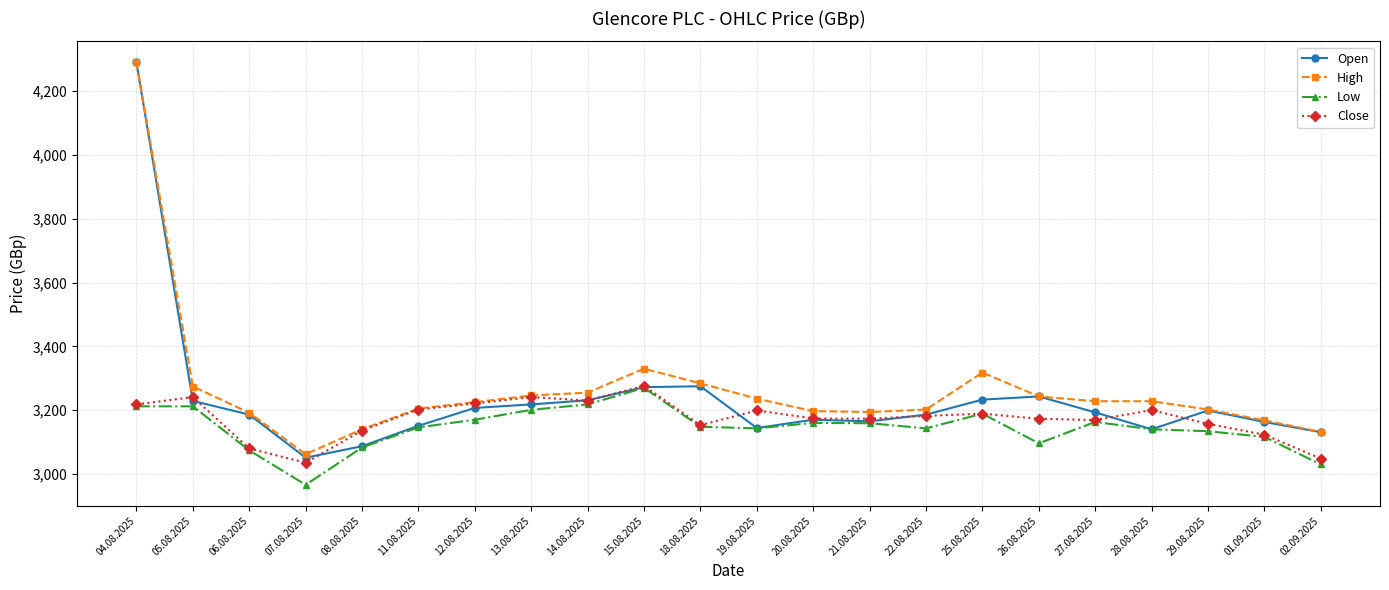

The value of Close at 12.08.2025 is 3221. True or false?

True